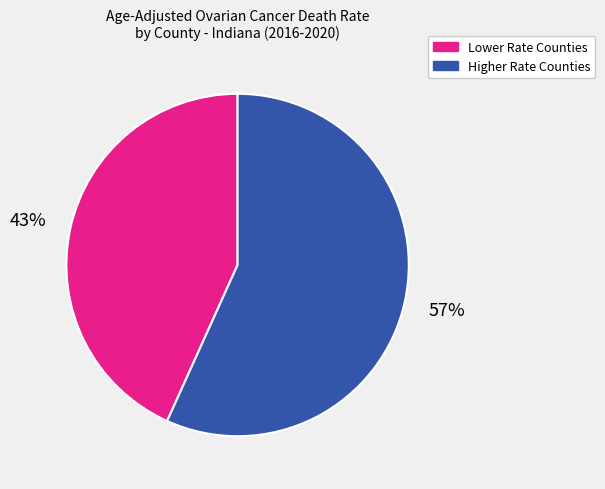

Count the number of slices in the pie.

2